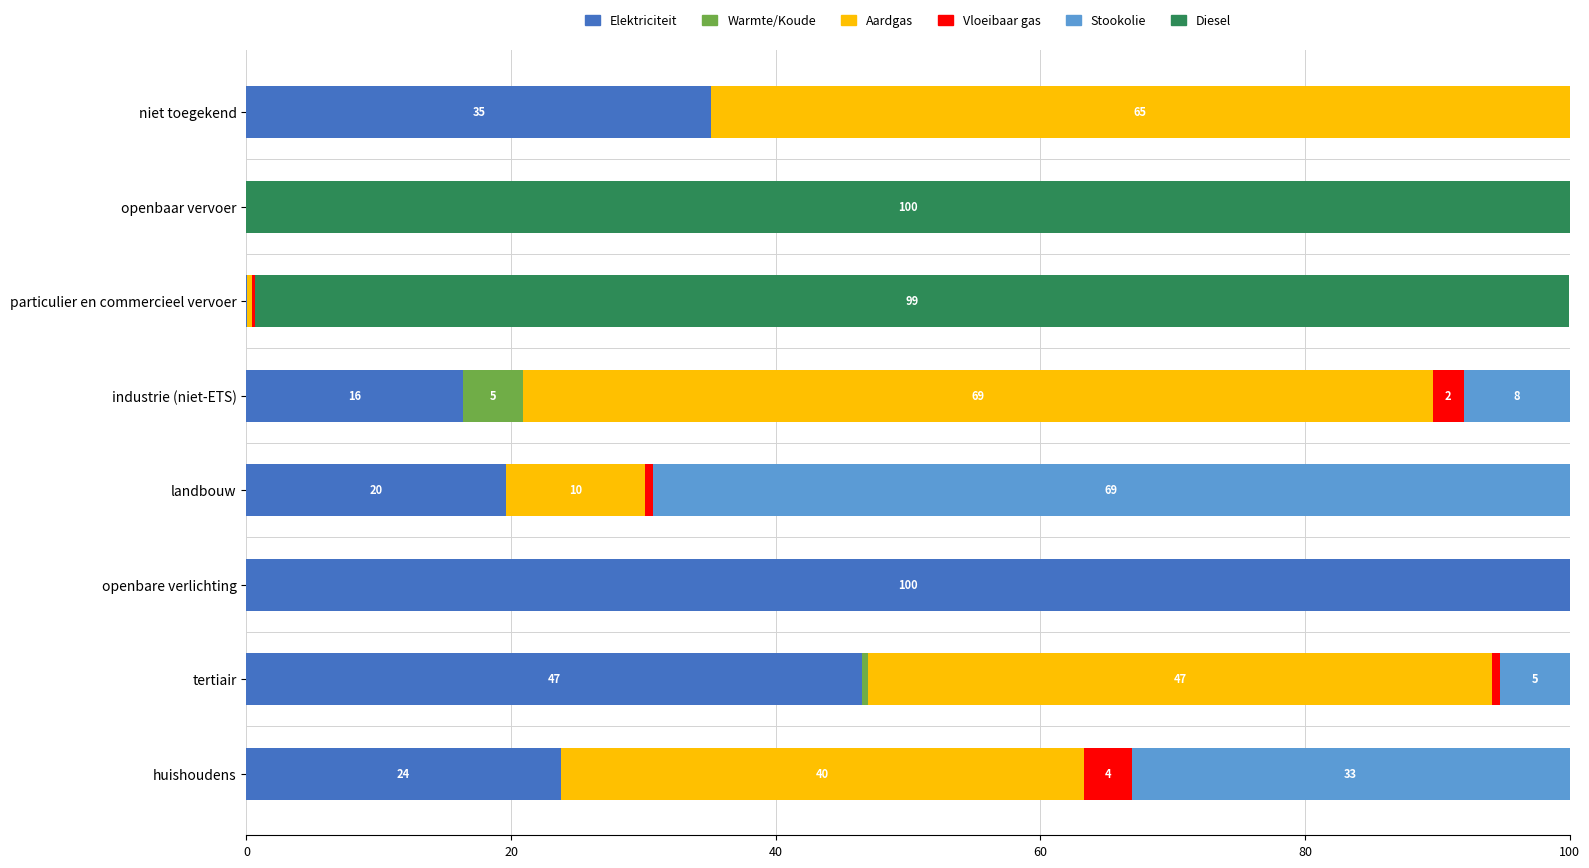

What is the total value across all series at openbare verlichting?

100.0